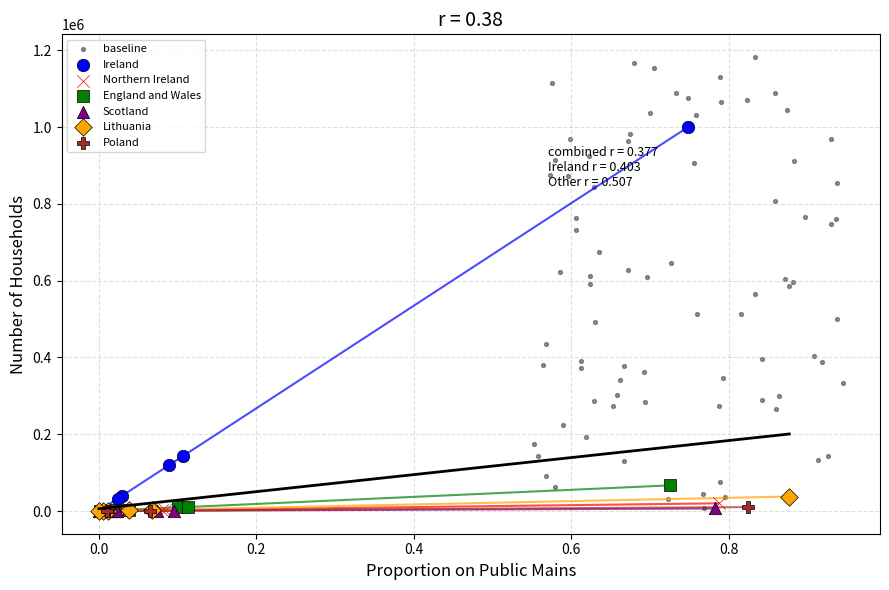

Which series contains the highest Y value?

baseline